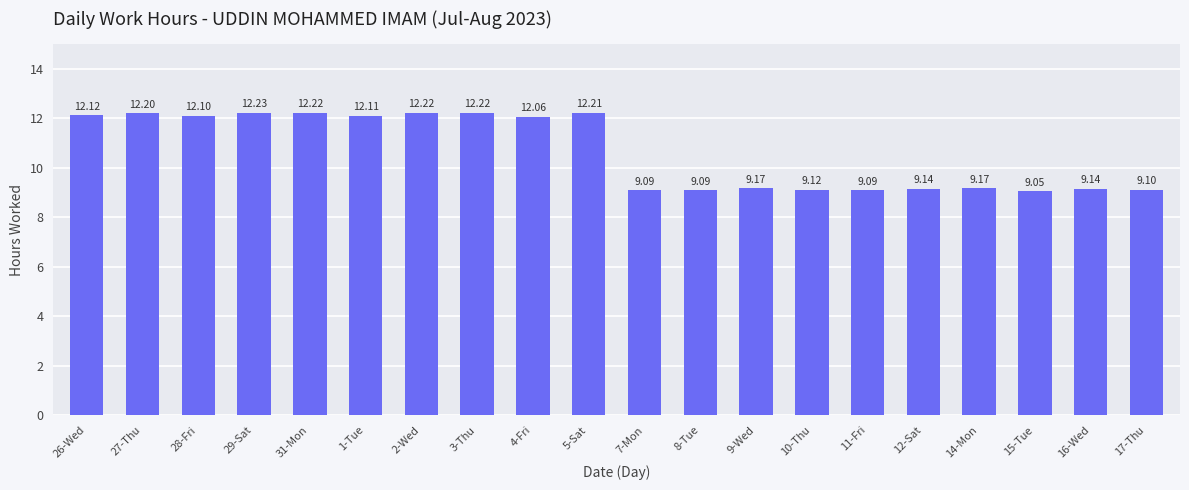

Reading left to right, transcribe all the data shown in this chart.

12.1	12.2	12.1	12.2	12.2	12.1	12.2	12.2	12.1	12.2	9.1	9.1	9.2	9.1	9.1	9.1	9.2	9.1	9.1	9.1